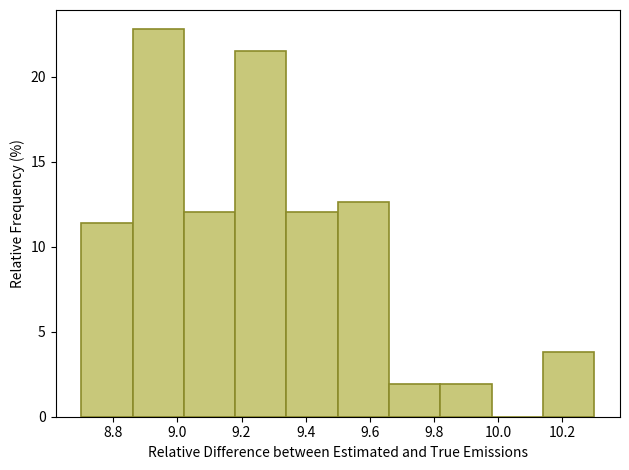

Reading left to right, list every bar in this chart as the range it spans on the x-axis followed by its height. The values are not printed on the chart, so give them approximately, as read against the axis.

8.70 to 8.86: 11.5
8.86 to 9.02: 23.0
9.02 to 9.18: 12.0
9.18 to 9.34: 21.5
9.34 to 9.50: 12.0
9.50 to 9.66: 12.5
9.66 to 9.82: 2.0
9.82 to 9.98: 2.0
9.98 to 10.14: 0
10.14 to 10.30: 4.0